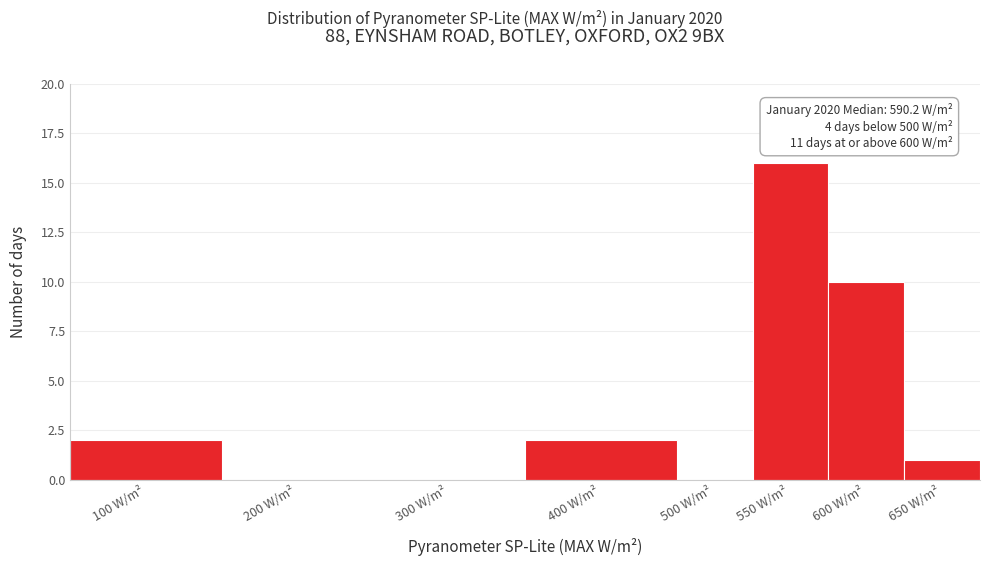

Reading left to right, extract all data points from this chart.

100 W/m²=2	200 W/m²=0	300 W/m²=0	400 W/m²=2	500 W/m²=0	550 W/m²=16	600 W/m²=10	650 W/m²=1